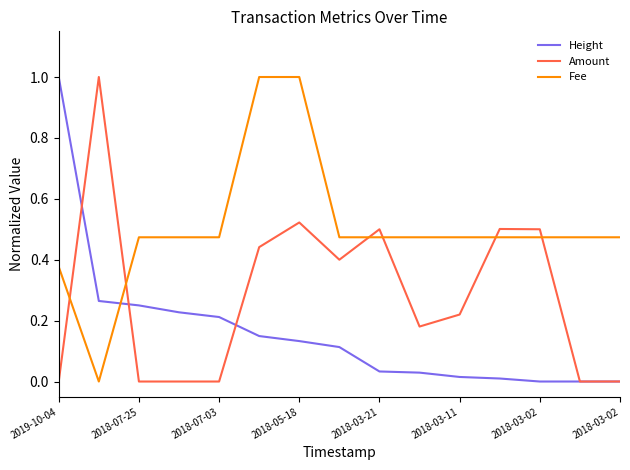

What is the highest value of the Height series?

1.0